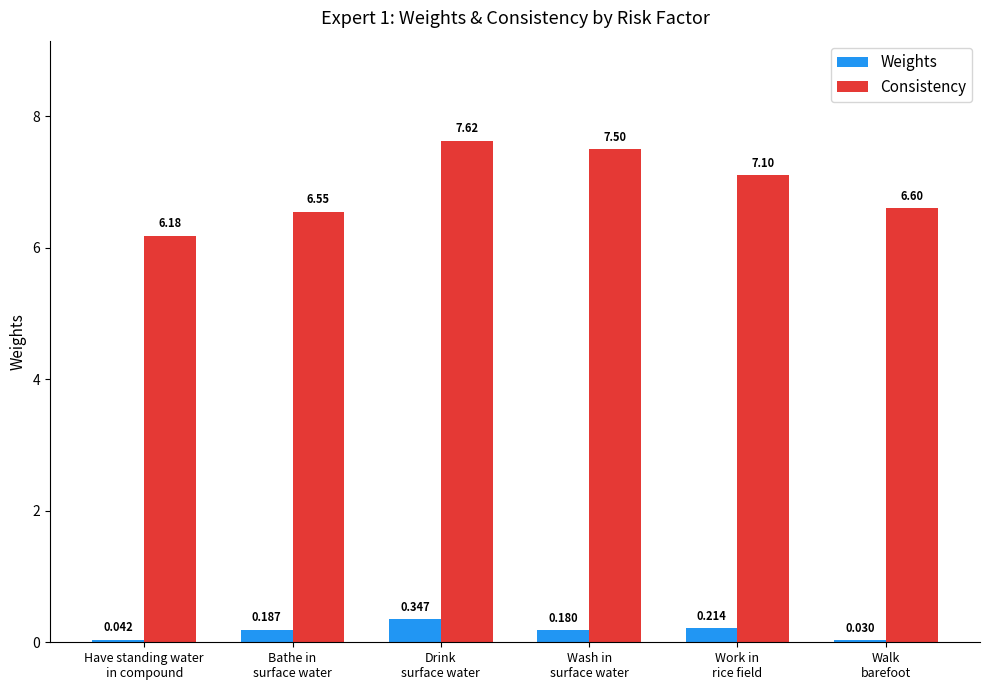

Which category has the lowest value in the Weights series?

Walk
barefoot